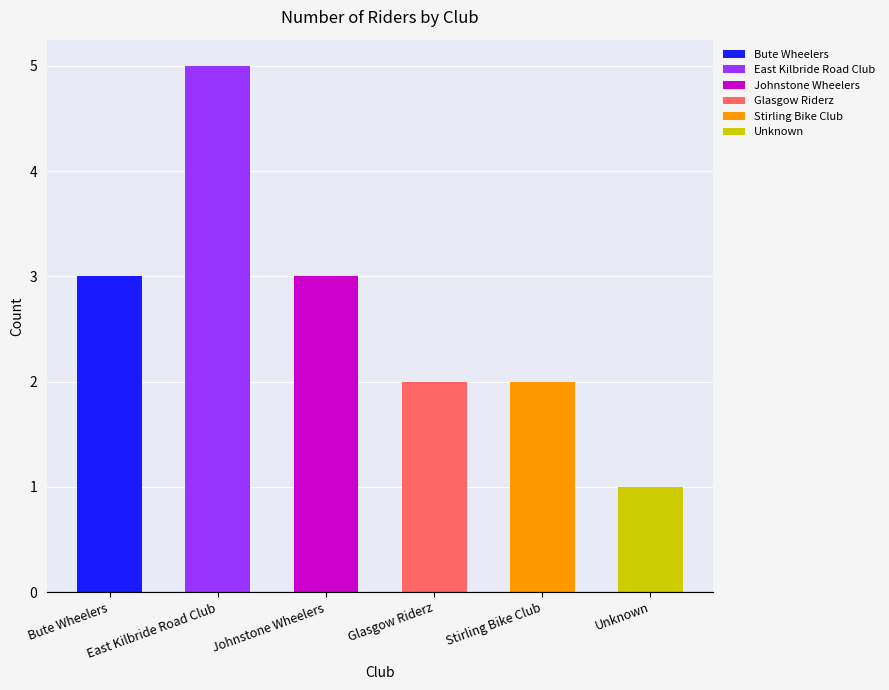

List the labels in order of value, largest first.

East Kilbride Road Club, Bute Wheelers, Johnstone Wheelers, Glasgow Riderz, Stirling Bike Club, Unknown